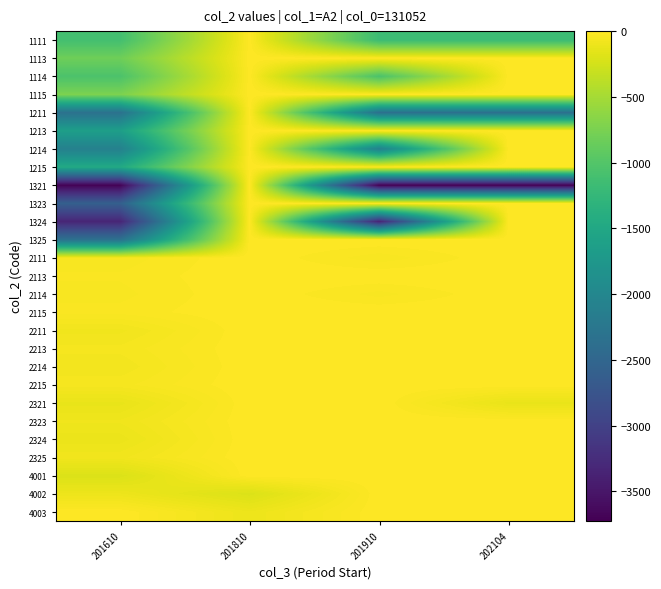

Count the number of categories in the chart.

4